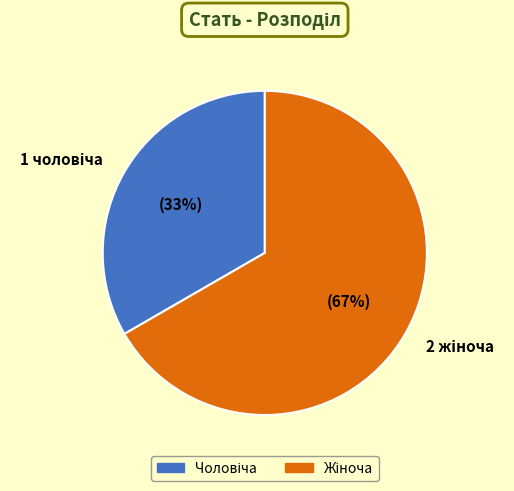

True or false: Жіноча accounts for 77% of the total.

False